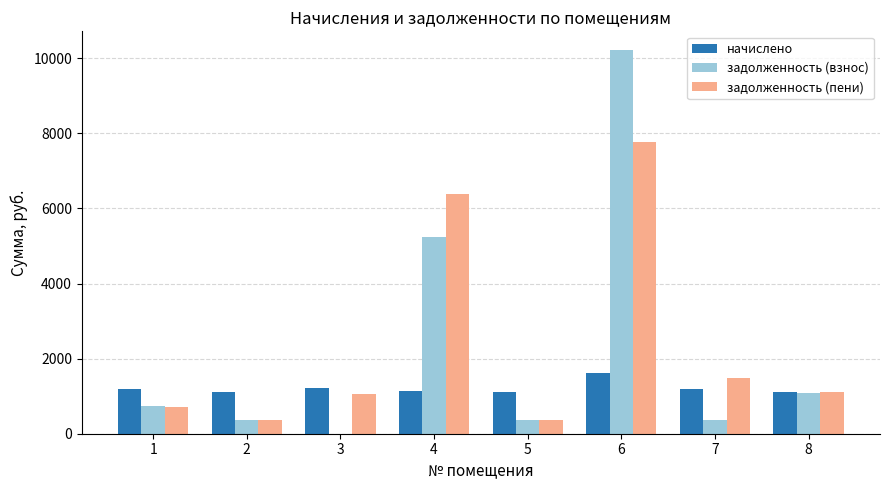

Read the задолженность (пени) value at 6.

7780.5